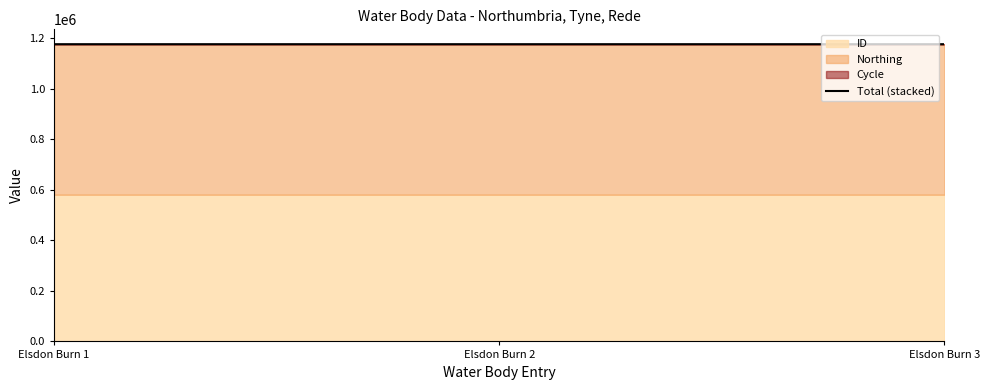

Reading left to right, extract all data points from this chart.

1176173	1176172	1176171